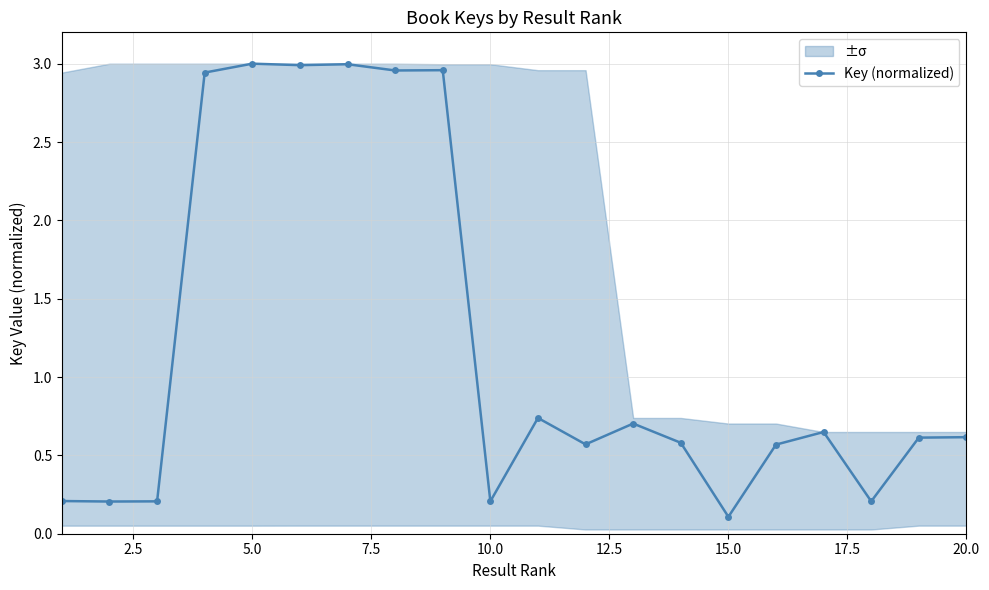

How many points are lower than both their immediate neighbors (excluding endpoints)?

7